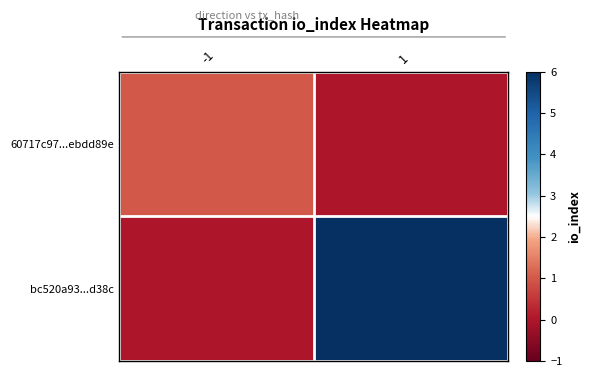

Reading right to left, list all the values displayed in this chart.

60717c97...ebdd89e: 1=0	-1=1
bc520a93...d38c: 1=6	-1=0